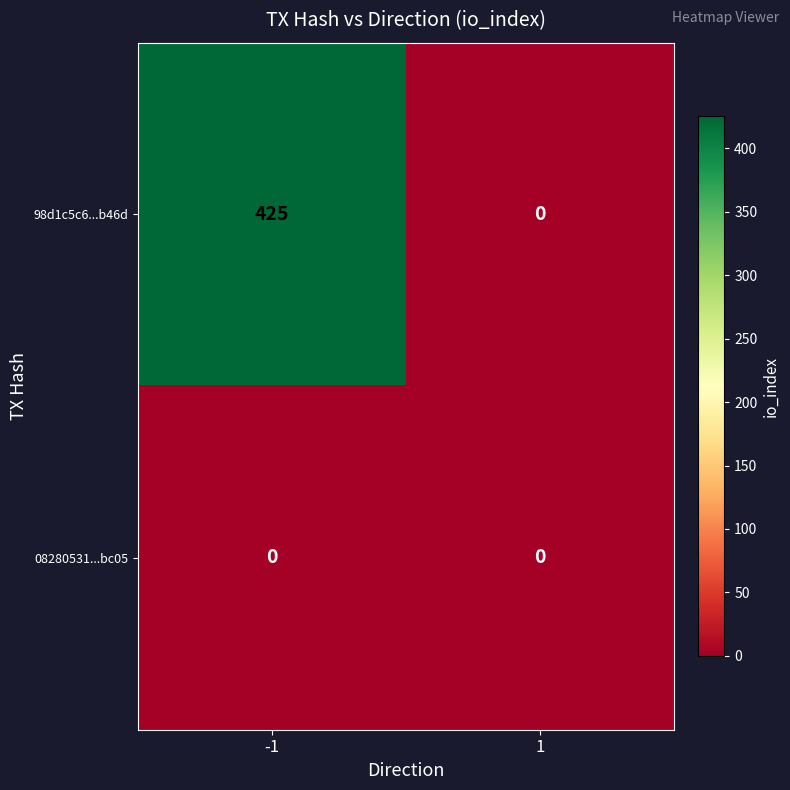

Which series has the widest spread of values?

98d1c5c6...b46d